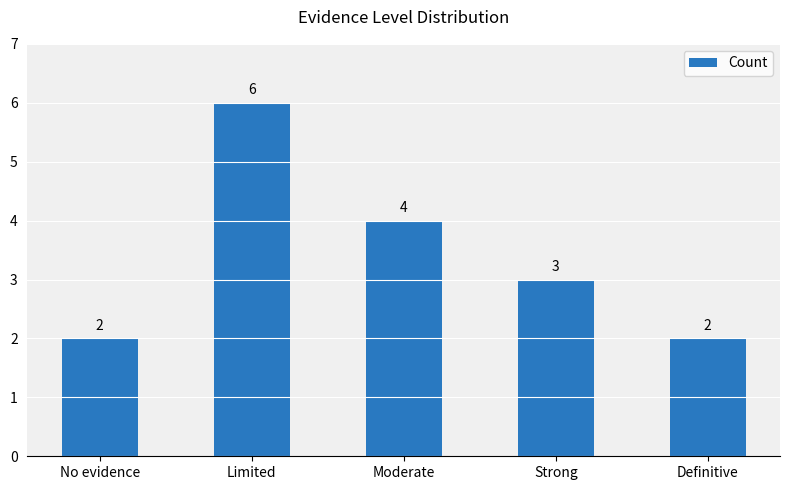

What is the difference between the second highest and second lowest values?

2